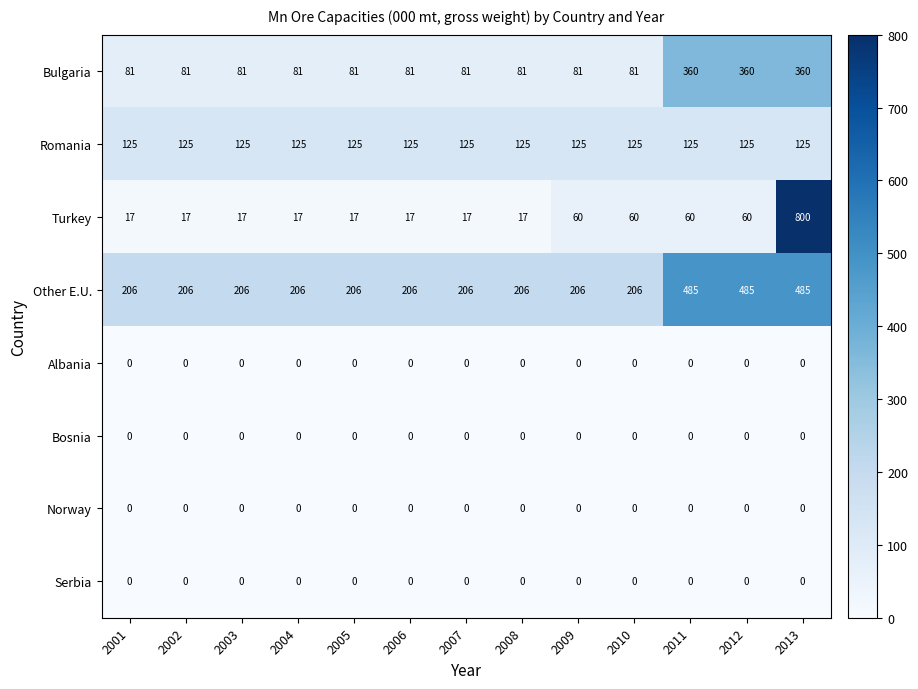

Which series has the widest spread of values?

Turkey